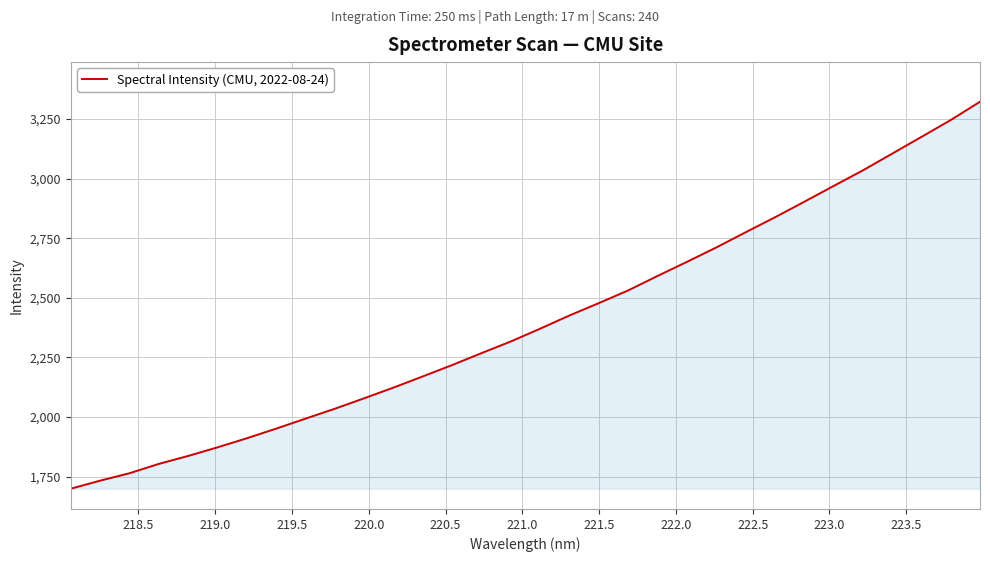

What is the minimum value shown in the chart?

1700.0